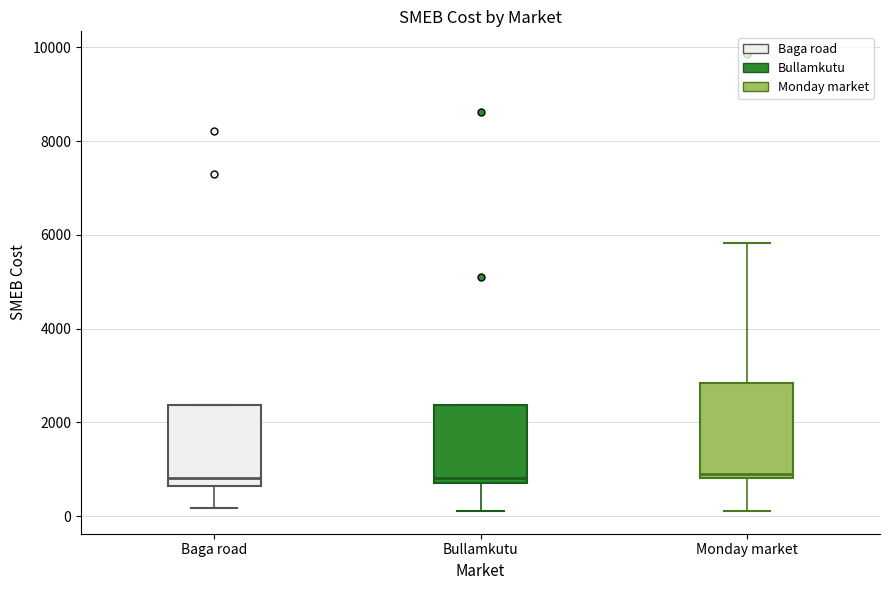

Reading left to right, transcribe this box plot: for each box, give where its median line is, the range the box spans, and where its two whiskers end, as read against the y-axis. The values are not printed on the chart, so give them approximately, as read against the axis.

Baga road: median 800, box 600 to 2400, whiskers 200 to 2400
Bullamkutu: median 800 (just above the box's lower edge), box 800 to 2400, whiskers 200 to 2400
Monday market: median 1000, box 800 to 2800, whiskers 200 to 5800